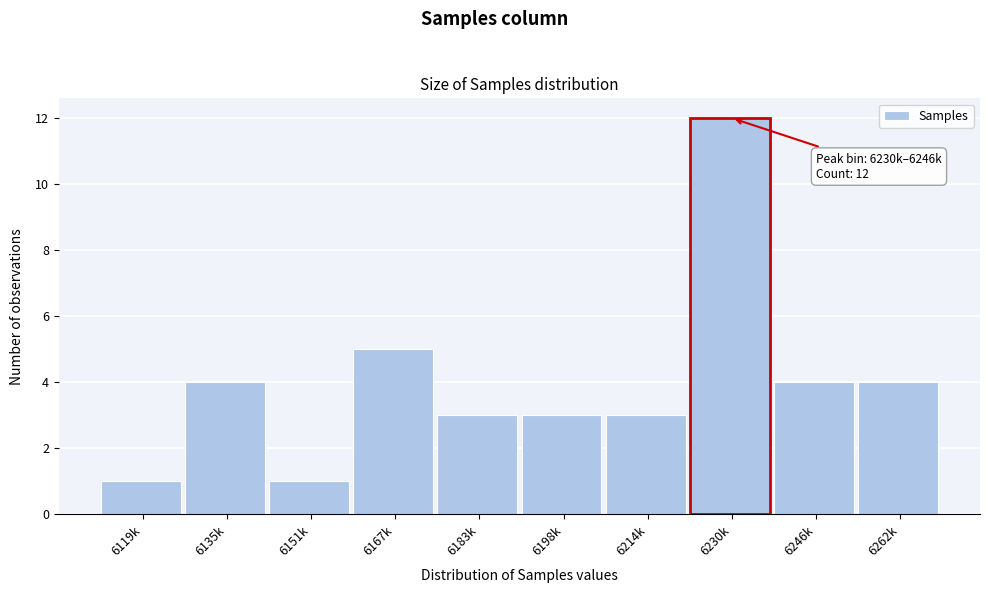

Reading right to left, transcribe all the data shown in this chart.

4	4	12	3	3	3	5	1	4	1